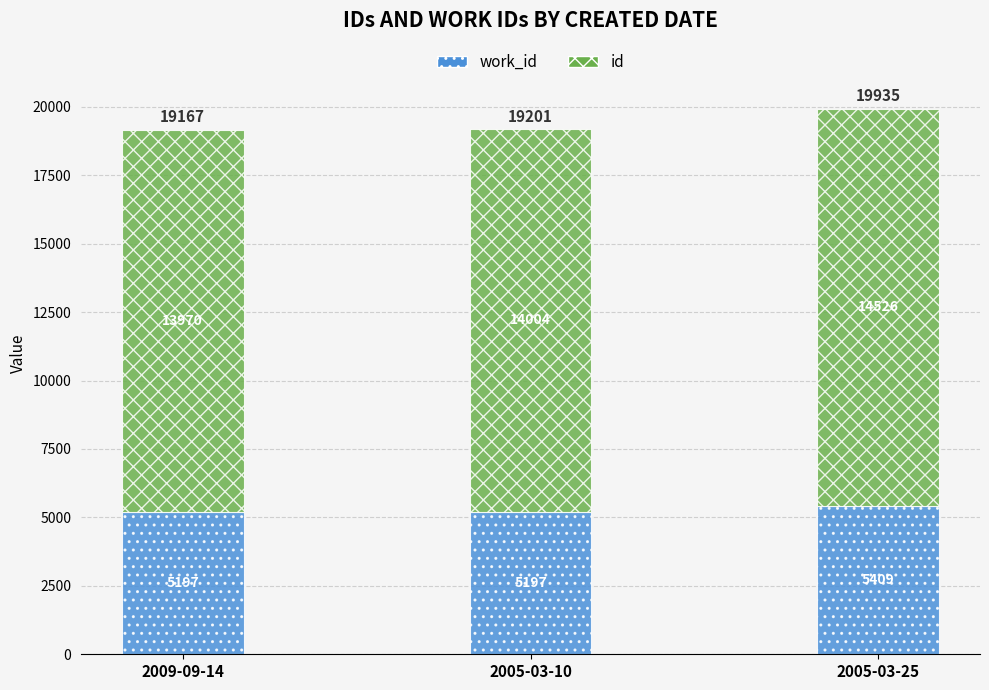

At which category is the sum across all series the highest?

2005-03-25